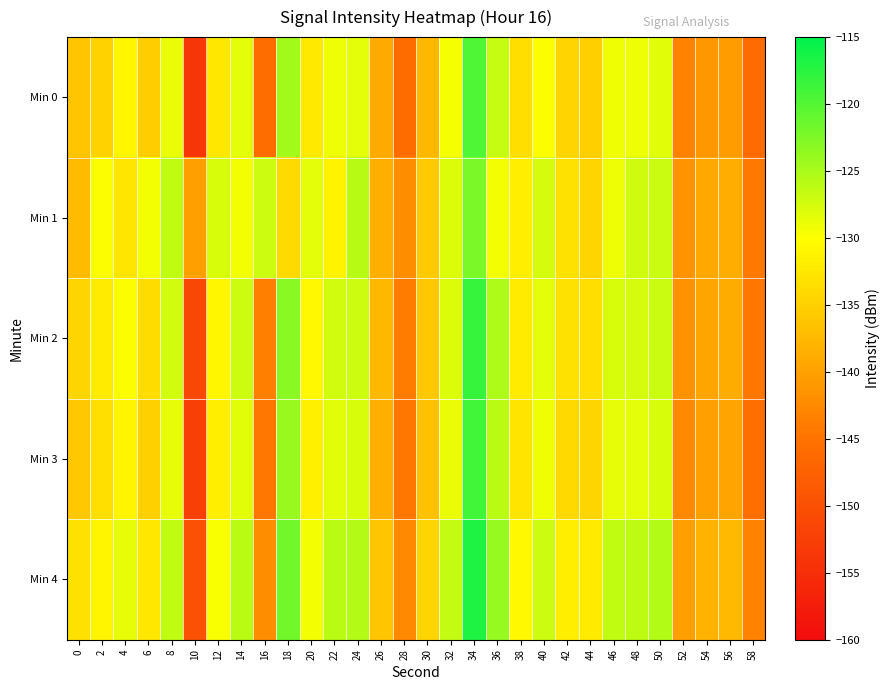

Between 36 and 8, which is larger?

36